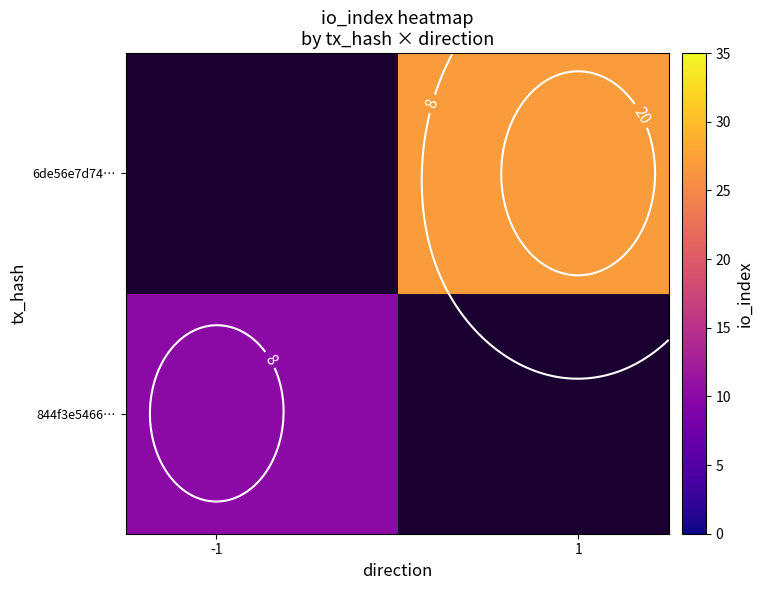

What is the greatest value displayed?

27.0